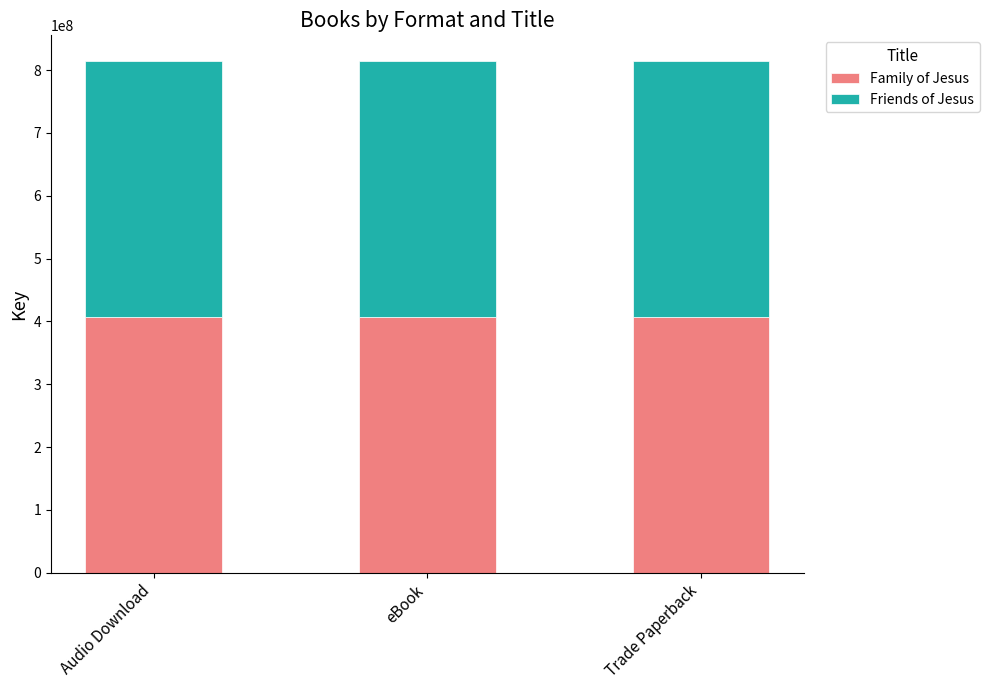

Is it true that Family of Jesus equals 407255211 at Audio Download?

True